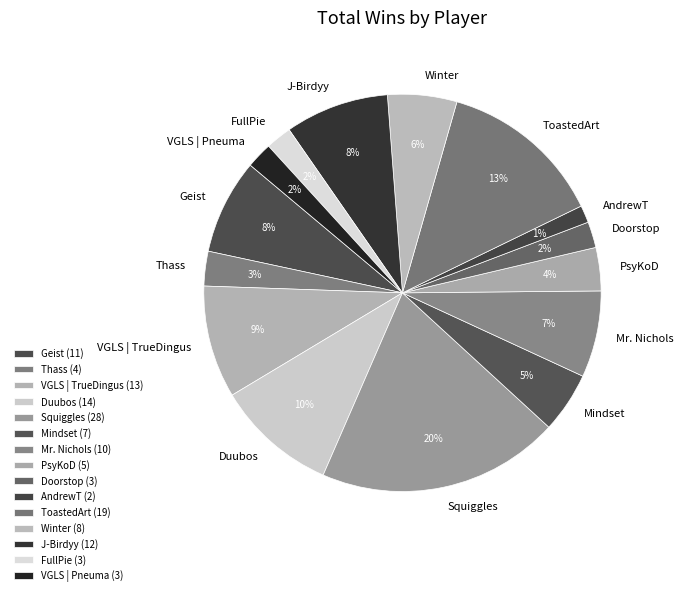

Which category has the biggest portion of the pie?

Squiggles